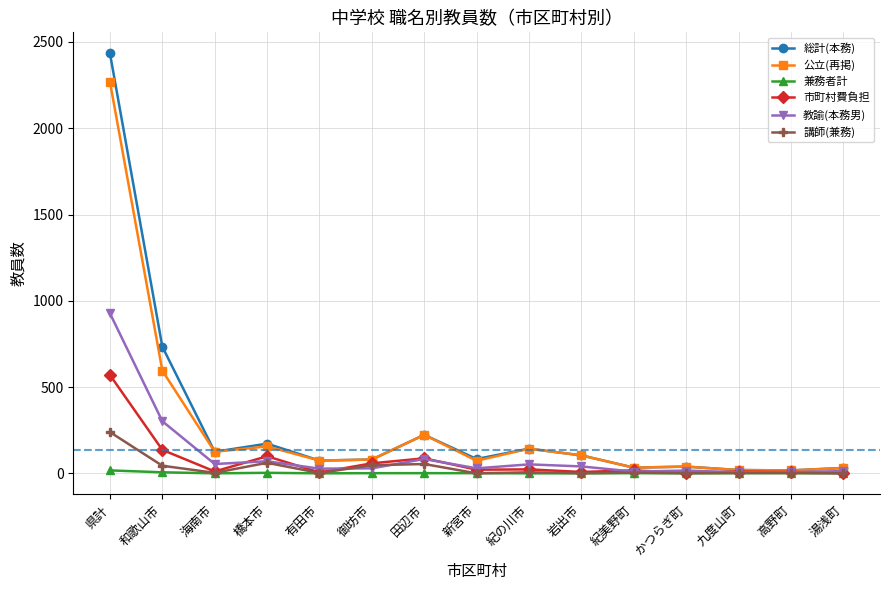

At which category is the sum across all series the highest?

県計